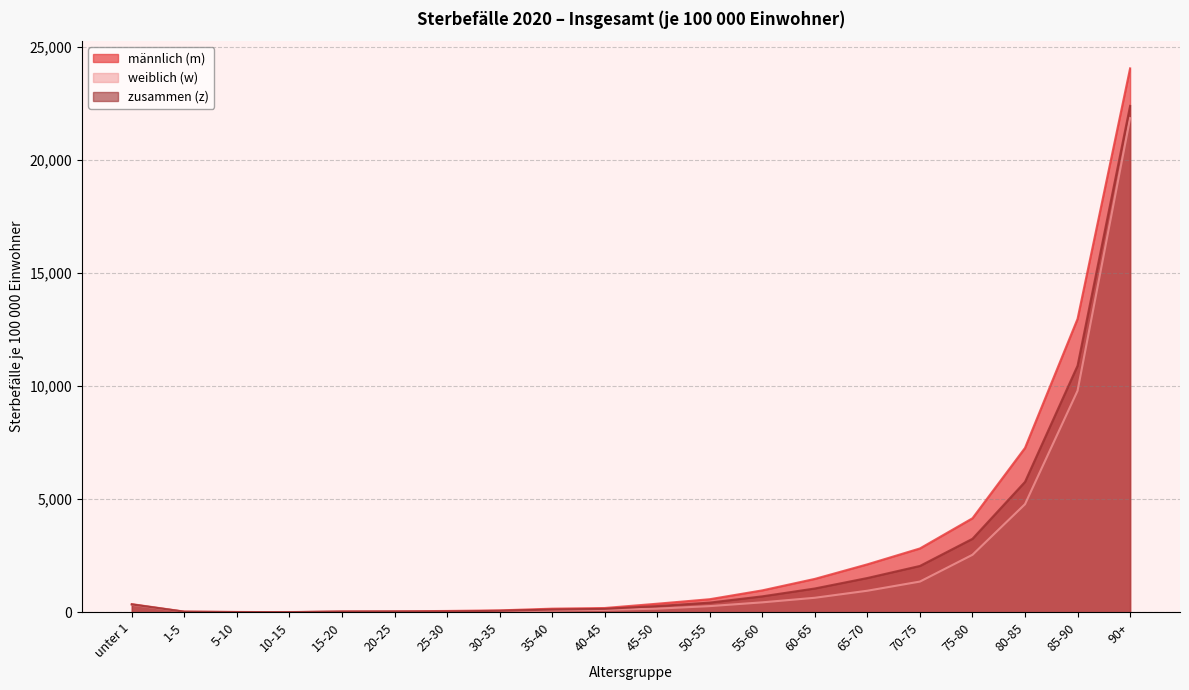

At how many categories does at least one series exceed 20070?

1